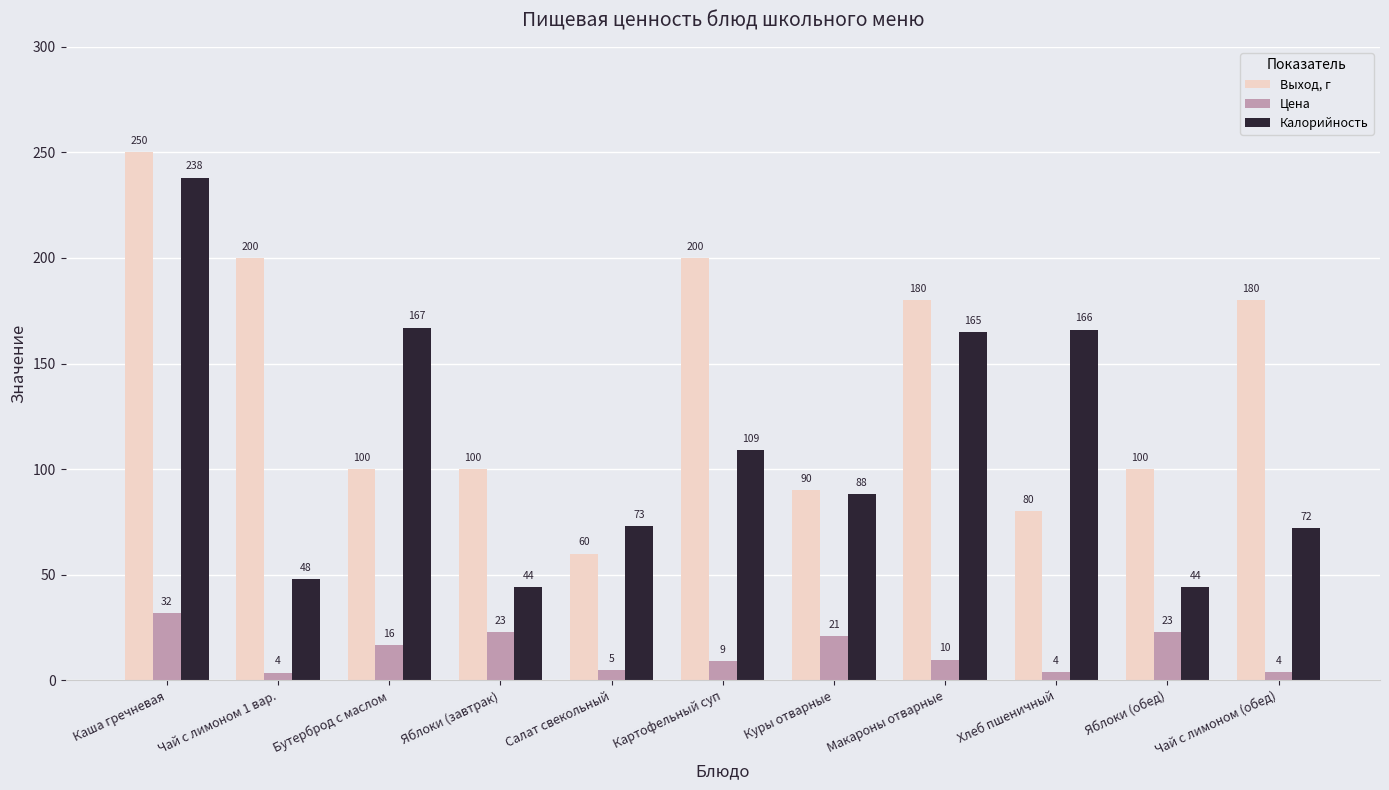

What is the sum of the Выход, г values at Куры отварные and Чай с лимоном 1 вар.?

290.0